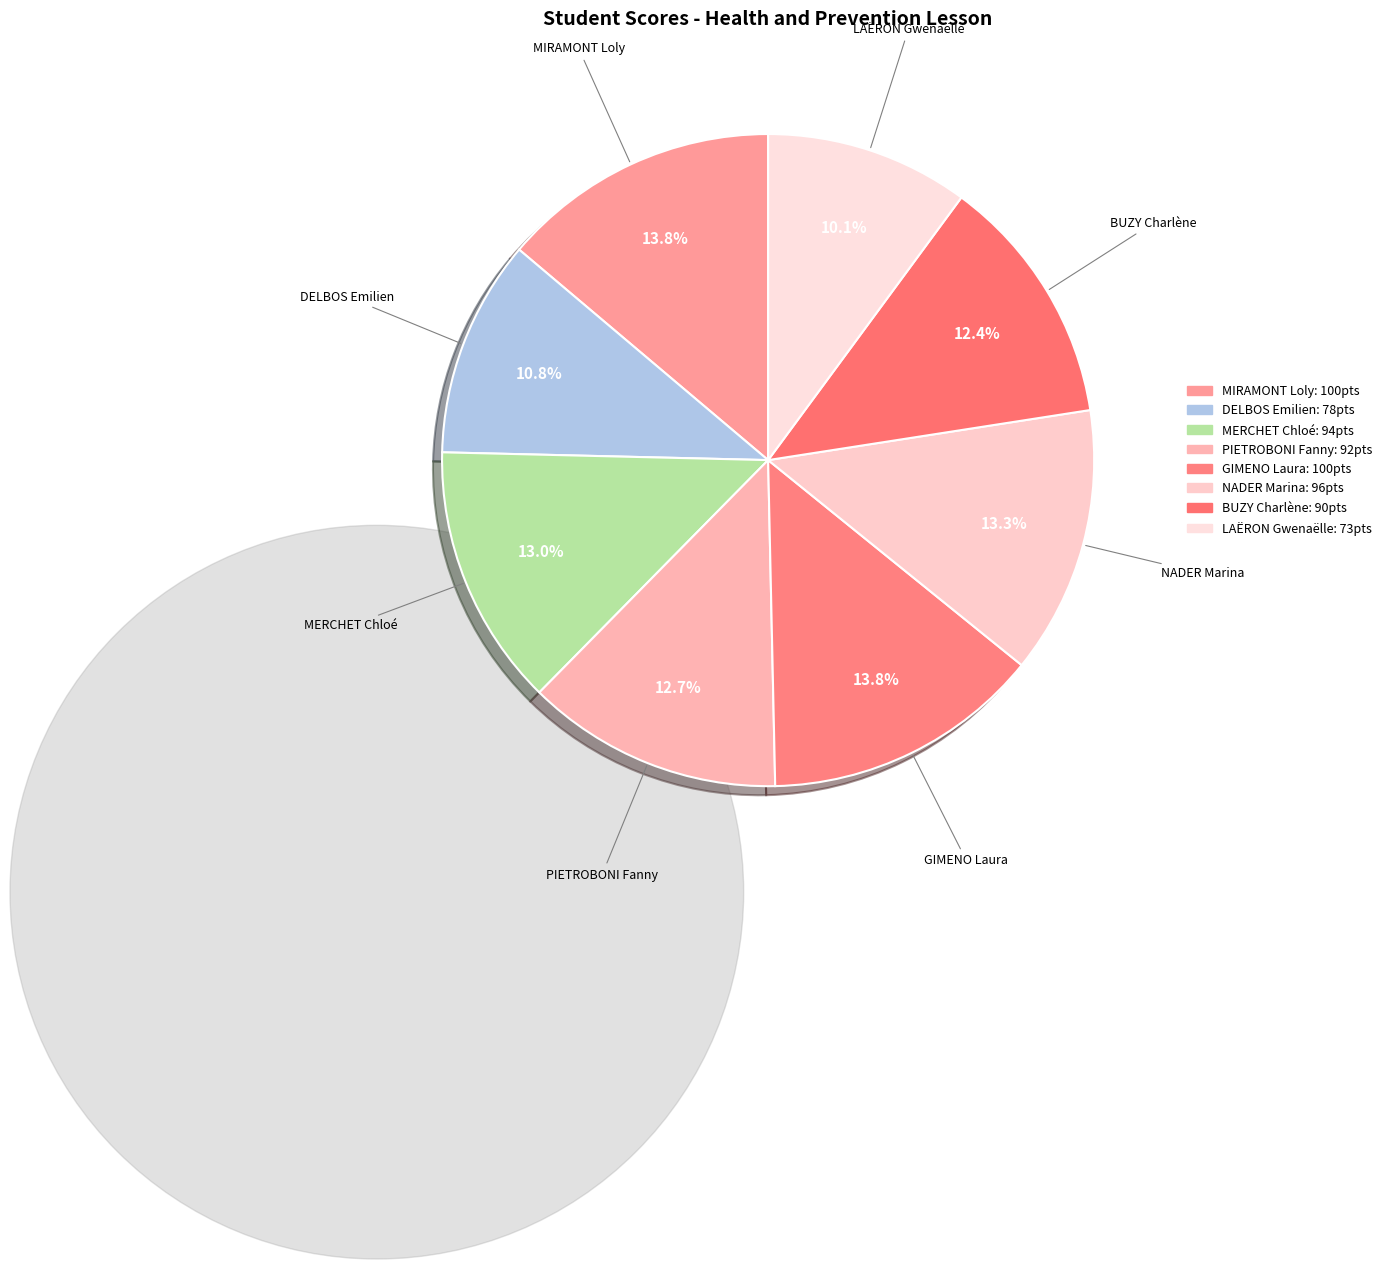

The BUZY Charlène slice represents 12% of the pie. True or false?

True